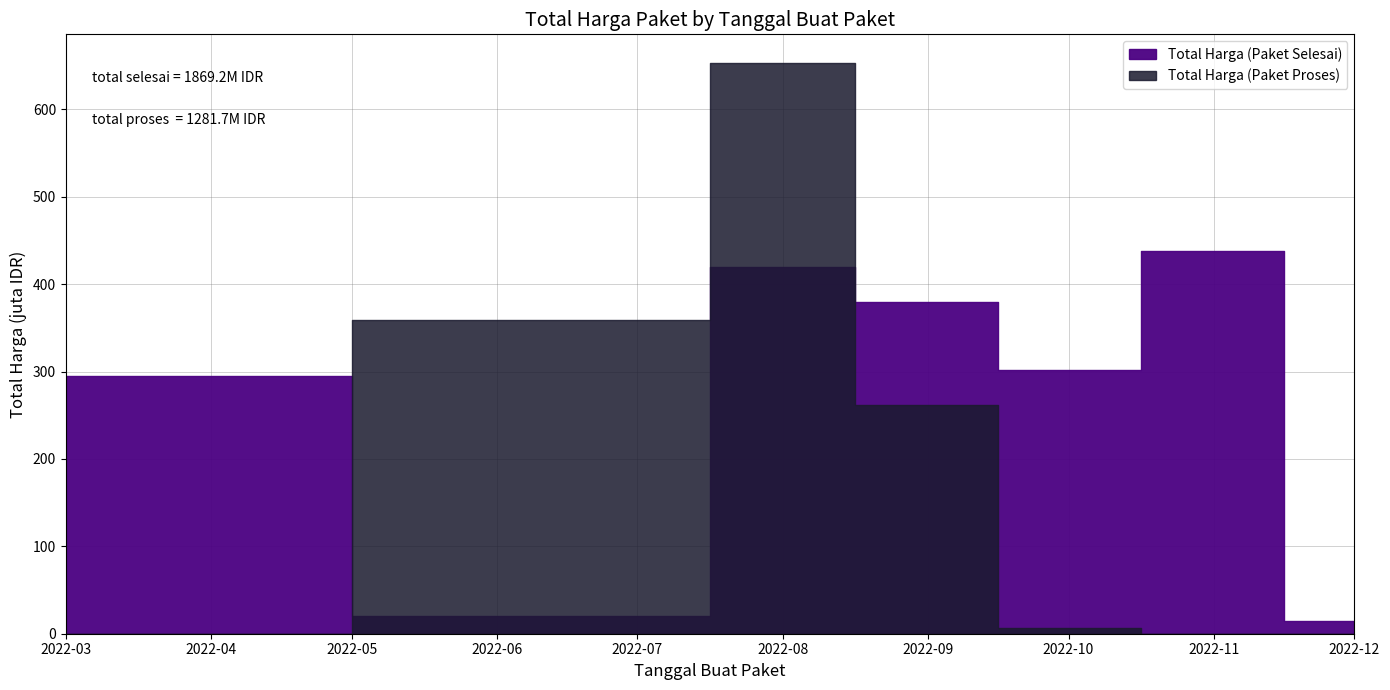

How many lines are shown in the chart?

2